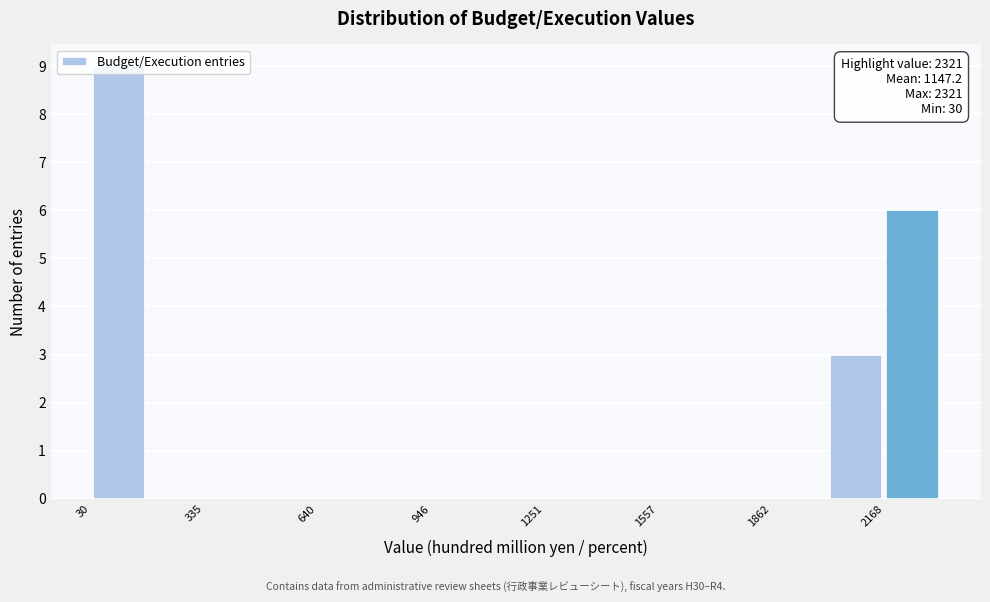

Around what value on the x-axis is the tallest bar? Give the approximate position of its centre, as read against the axis.

100